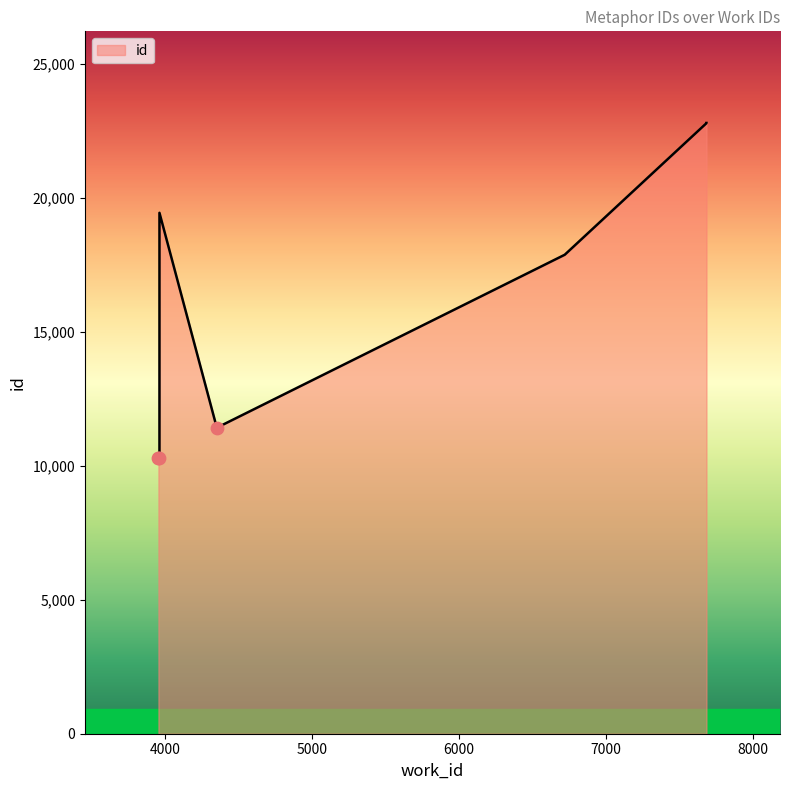

What is the ratio of the value at 7682 to the value at 4352?

2.0